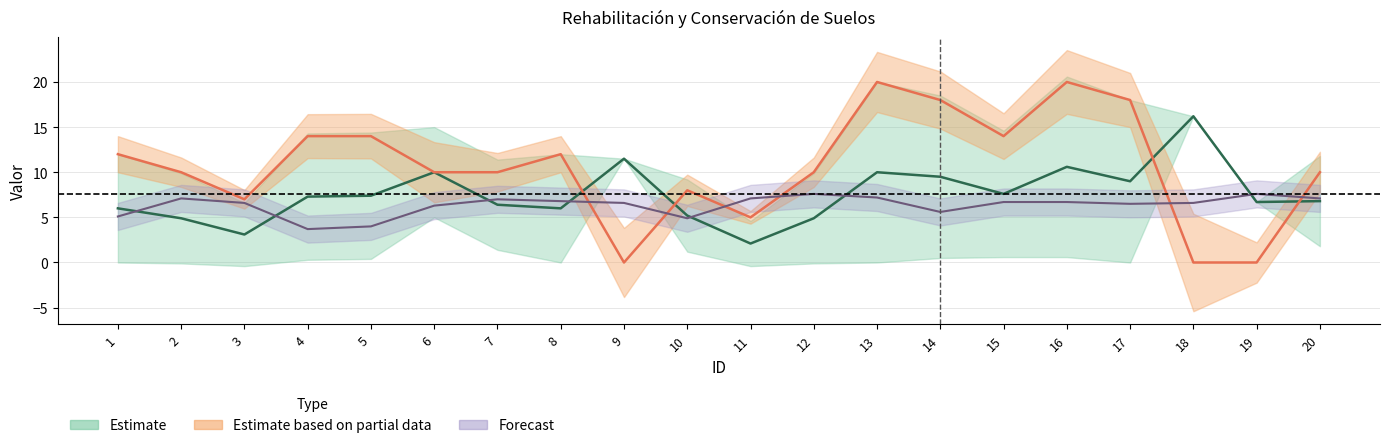

In Unidad_territorial_num, how many points are lower than both neighbors (excluding endpoints)?

6